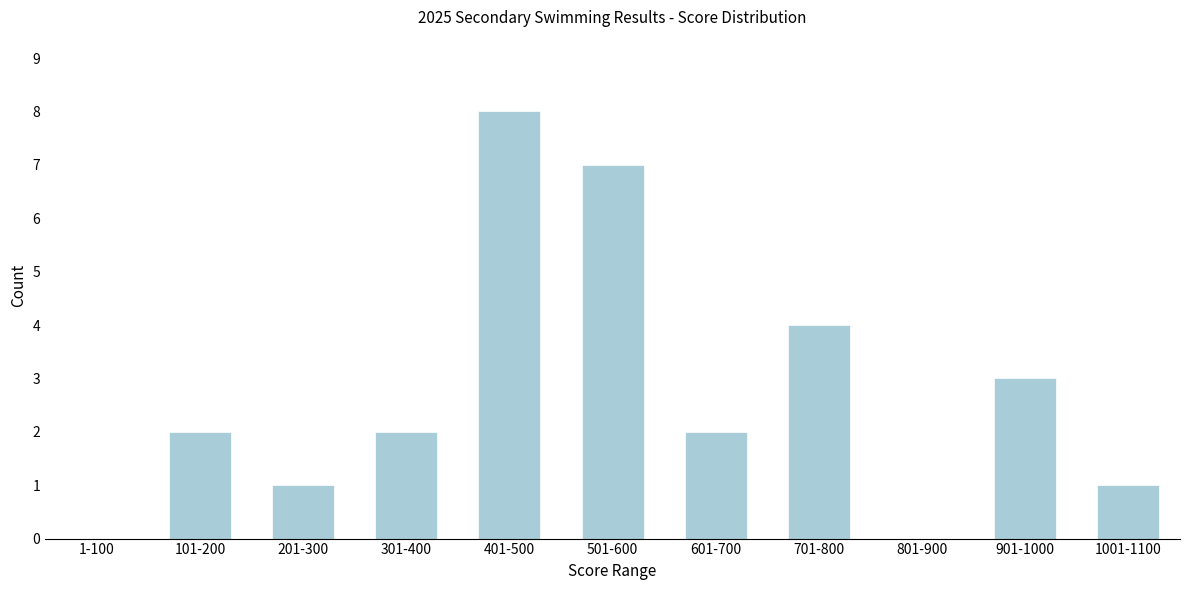

Reading left to right, extract all data points from this chart.

1-100=0	101-200=2	201-300=1	301-400=2	401-500=8	501-600=7	601-700=2	701-800=4	801-900=0	901-1000=3	1001-1100=1